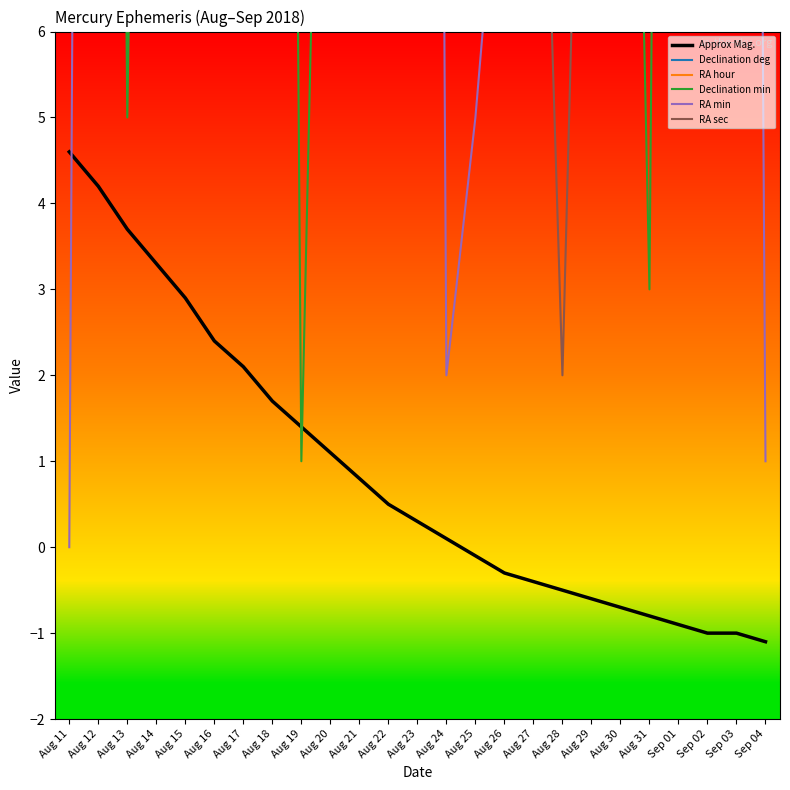

What is the label of the 8th point from the left?

Aug 18